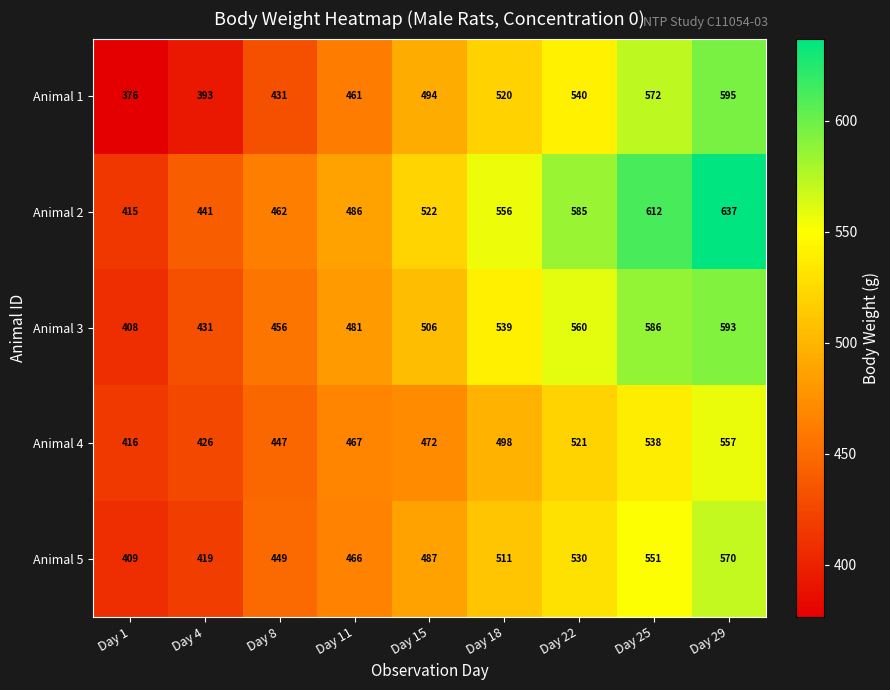

At which category does the chart reach its minimum across all series?

Day 1